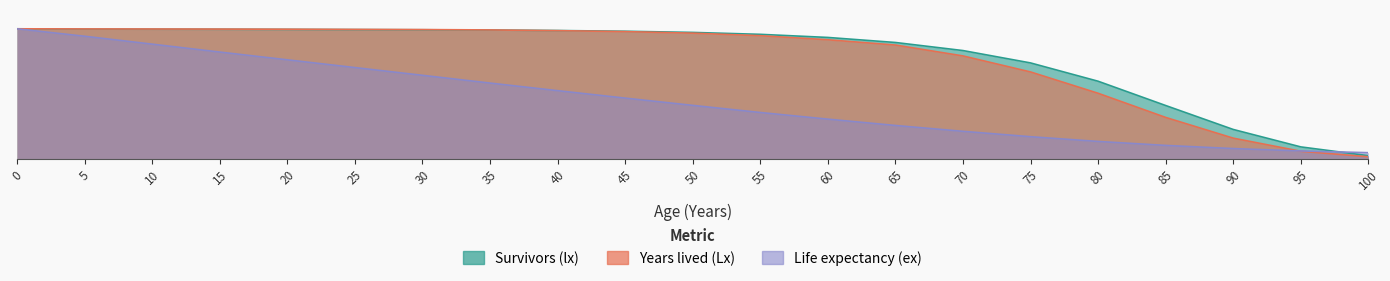

At which category does the chart reach its minimum across all series?

100